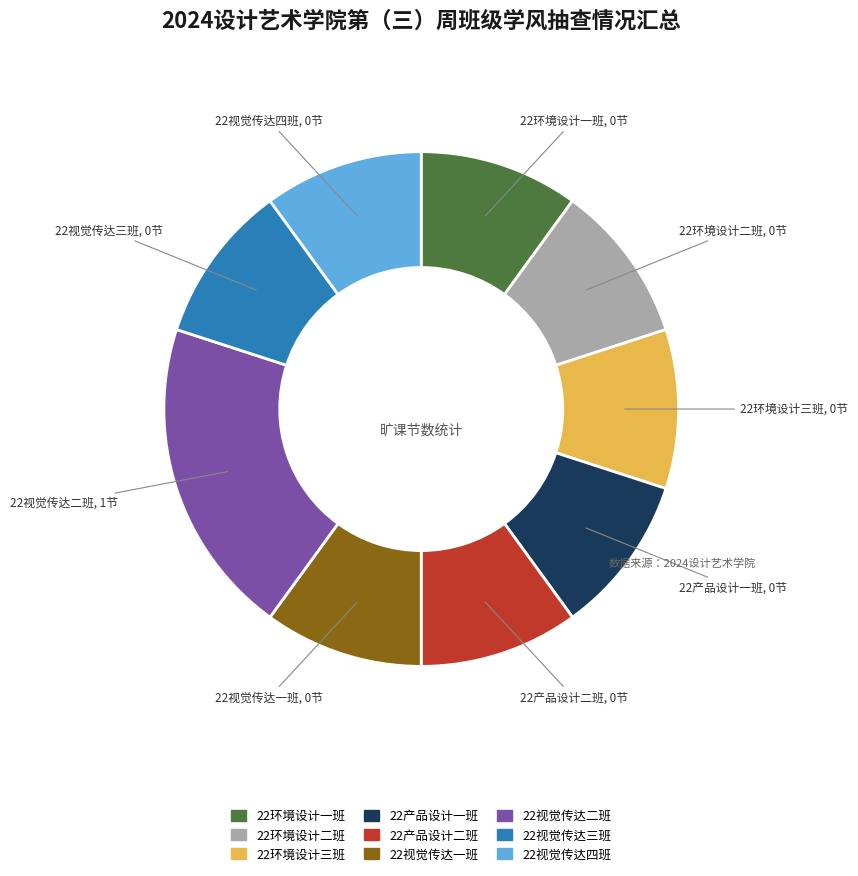

Which category has the biggest portion of the pie?

22视觉传达二班